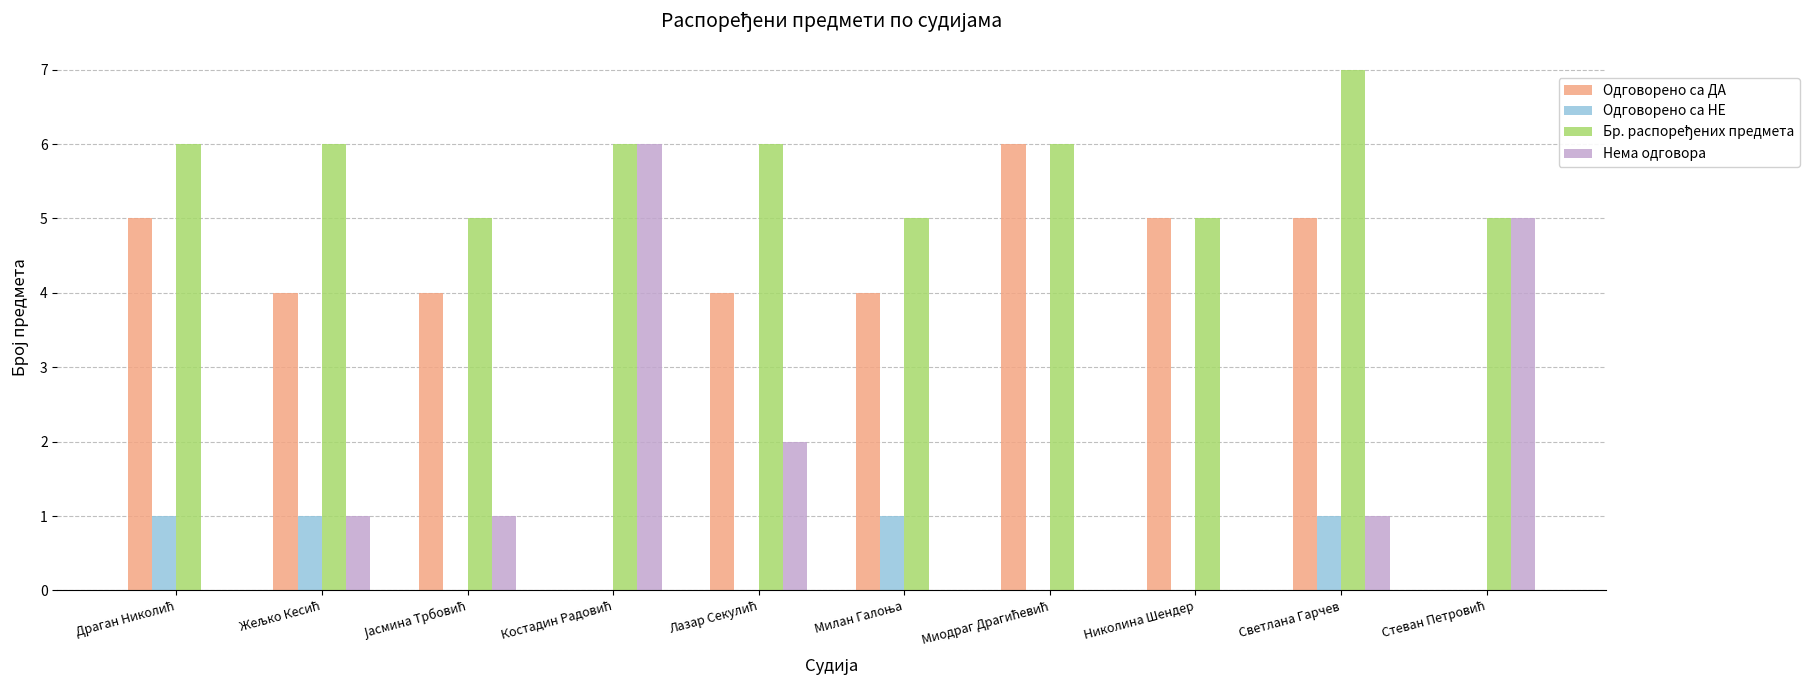

What is the total value across all series at Николина Шендер?

10